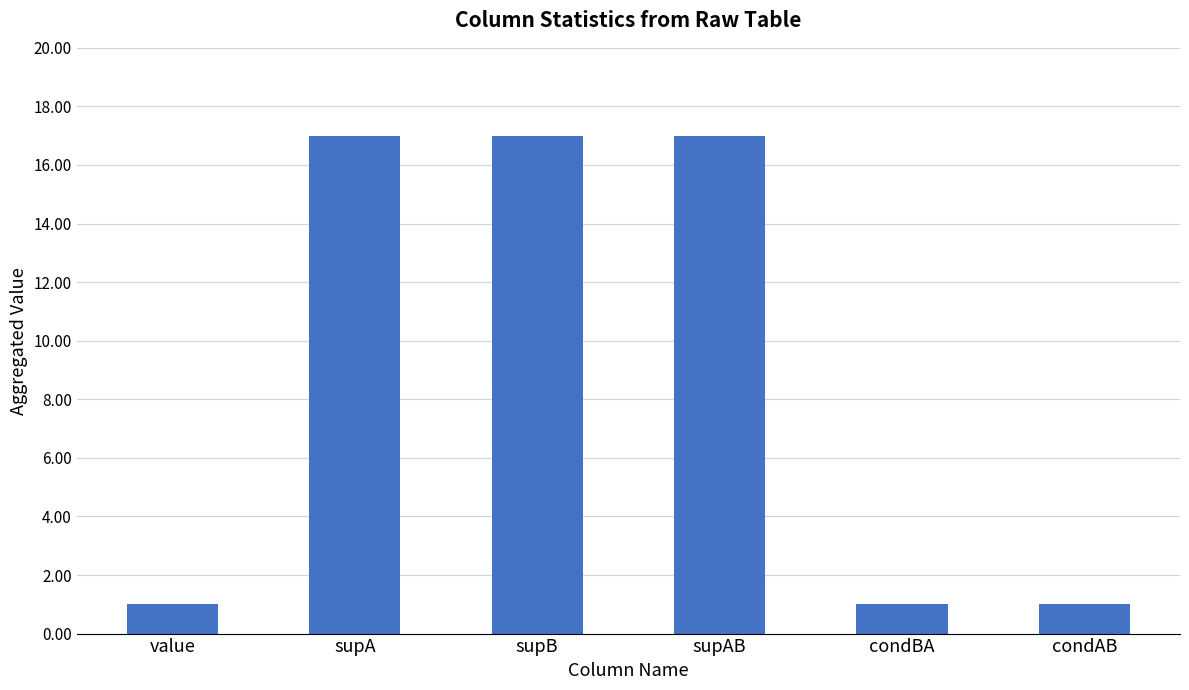

Reading right to left, transcribe all the data shown in this chart.

condAB=1	condBA=1	supAB=17	supB=17	supA=17	value=1